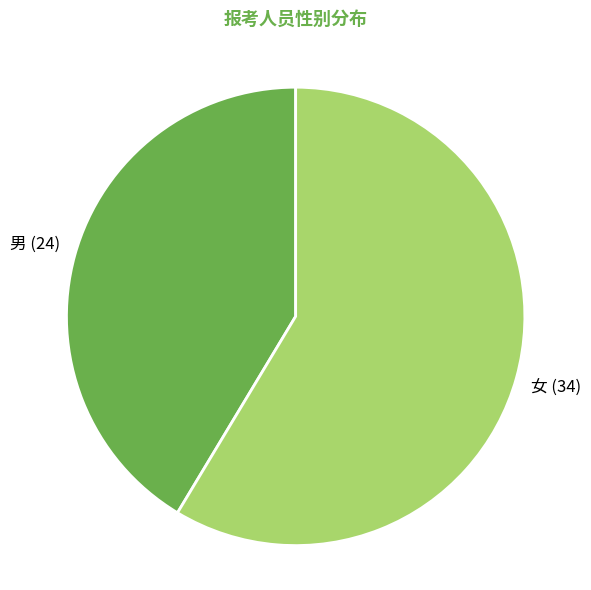

Is there any slice that represents more than half of the pie?

Yes